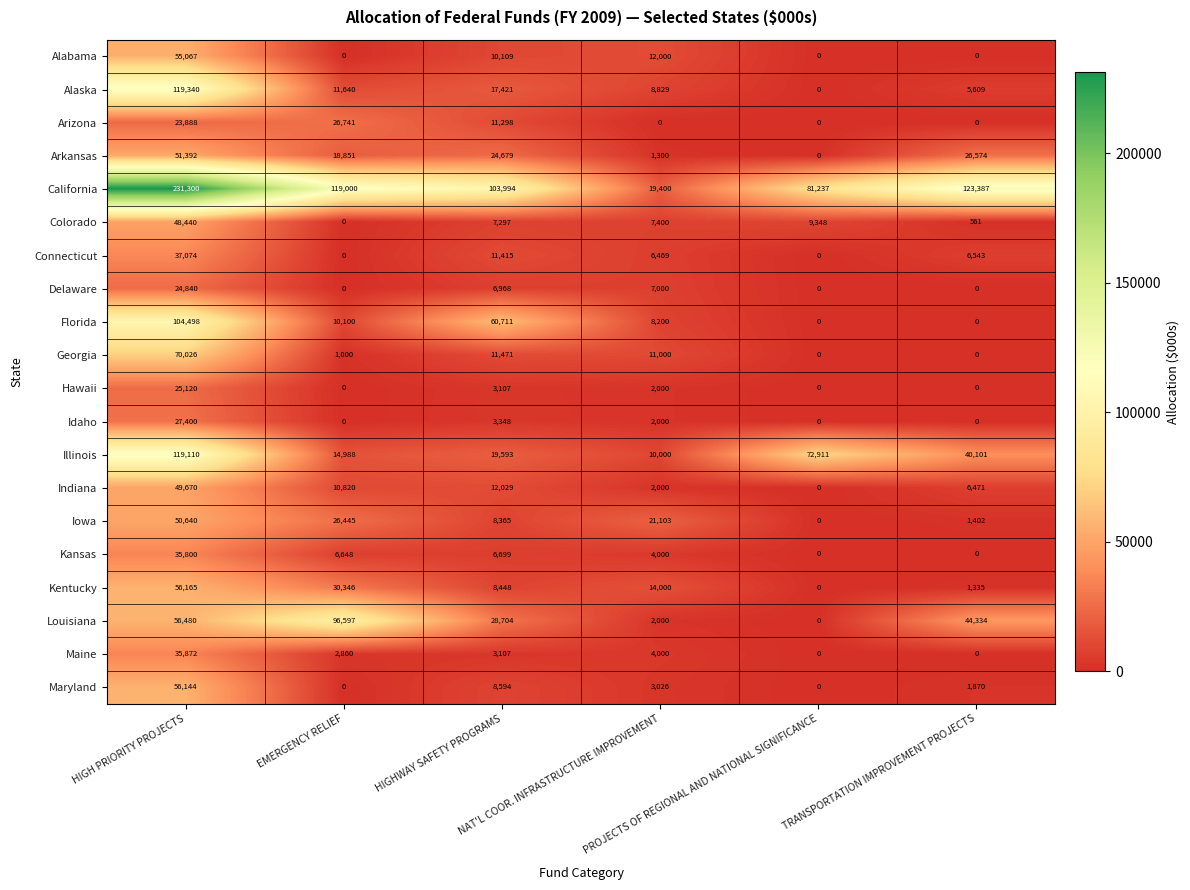

What is the spread (max minus min) of values at HIGH PRIORITY PROJECTS?

207412